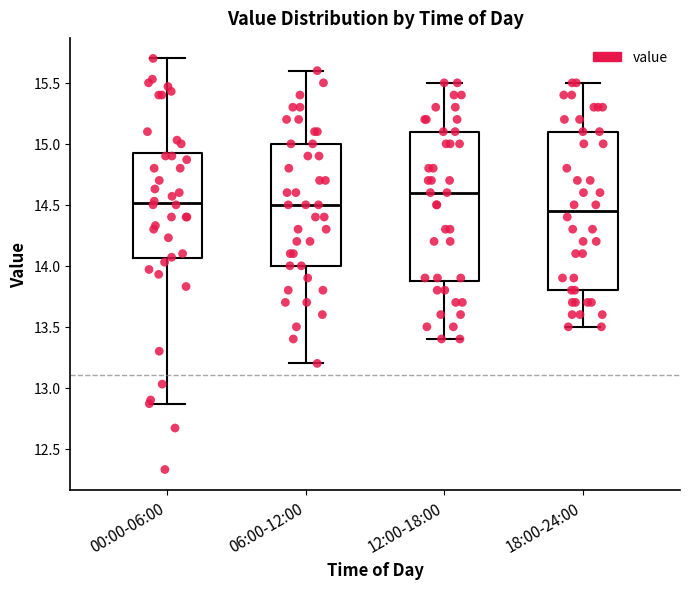

Where does the lower whisker of the box for 12:00-18:00 end on the y-axis? The values are not printed on the chart, so give them approximately, as read against the axis.

13.40